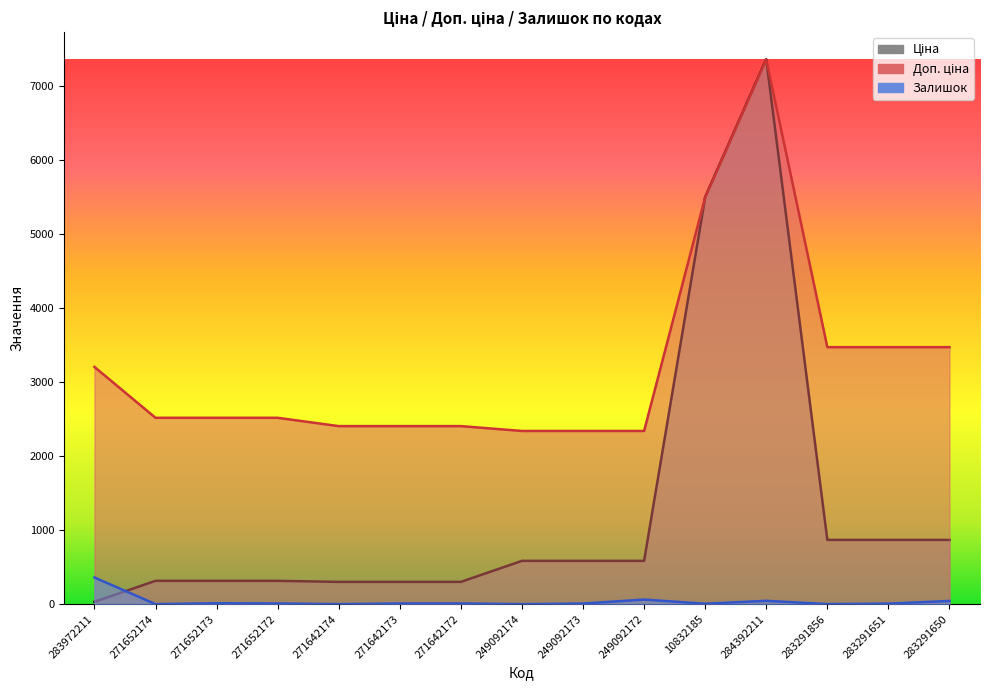

What position from the right is 10832185?

5